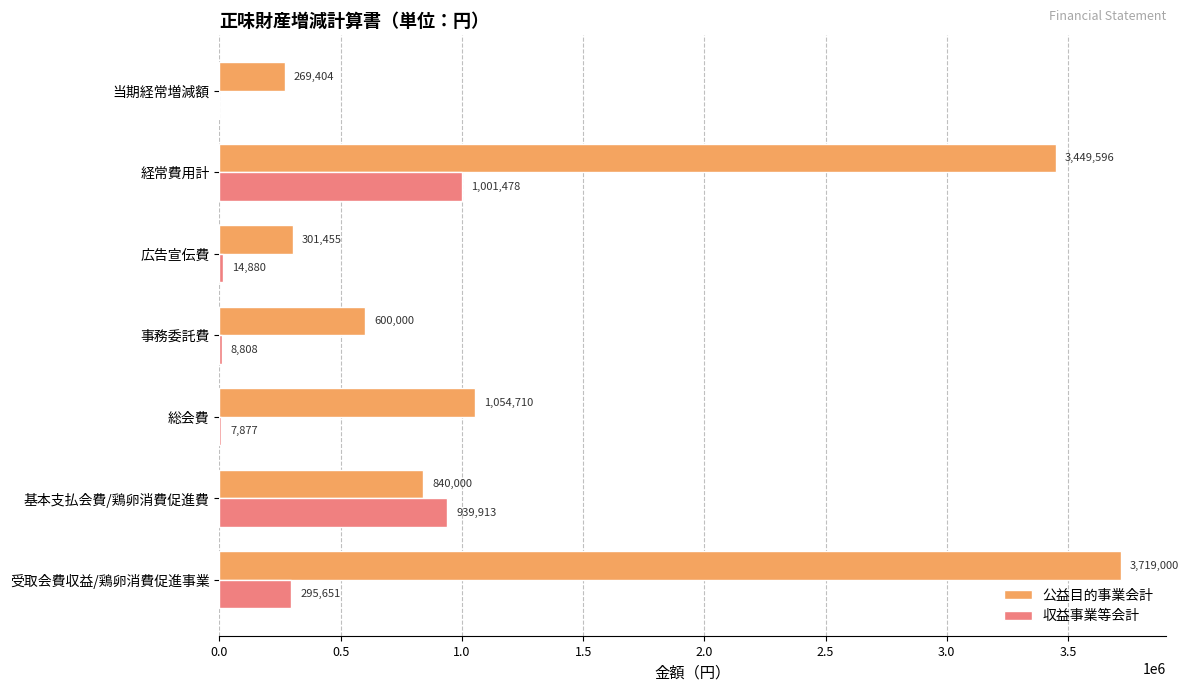

The value of 公益目的事業会計 at 当期経常増減額 is 269404. True or false?

True